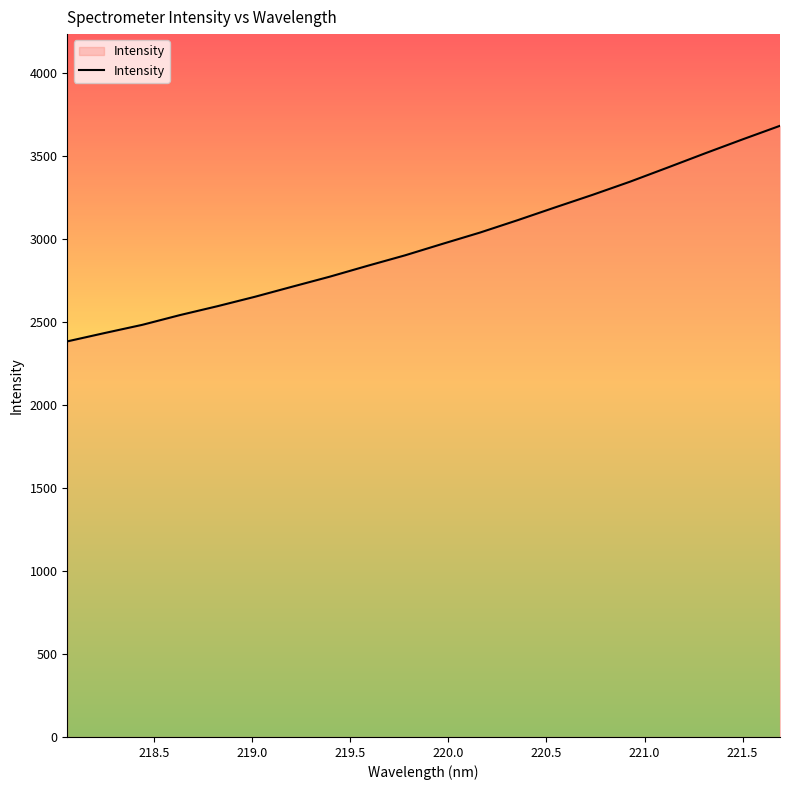

What is the smallest value displayed?

2381.7